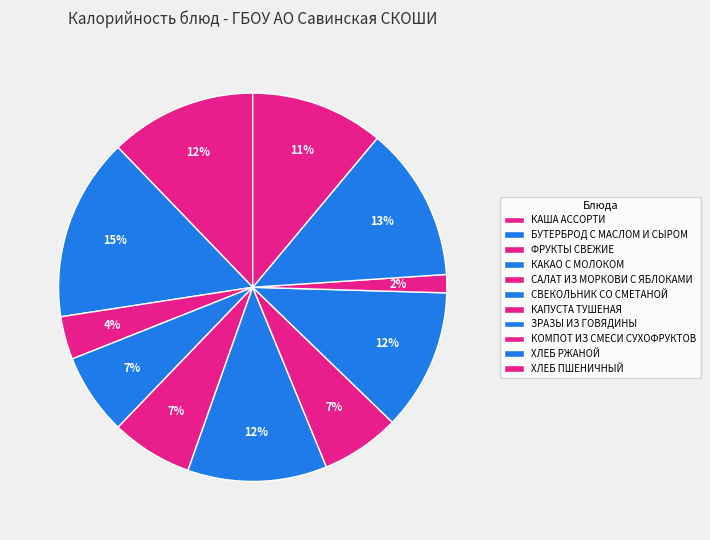

Is it true that КОМПОТ ИЗ СМЕСИ СУХОФРУКТОВ is 2% of the pie?

True